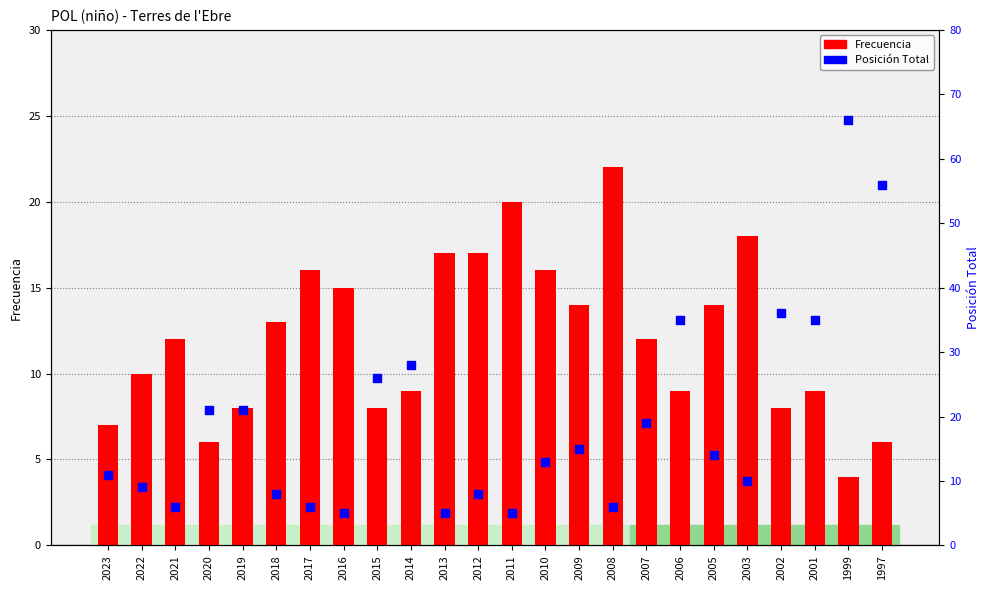

What is the total value across all series at 2019?

29